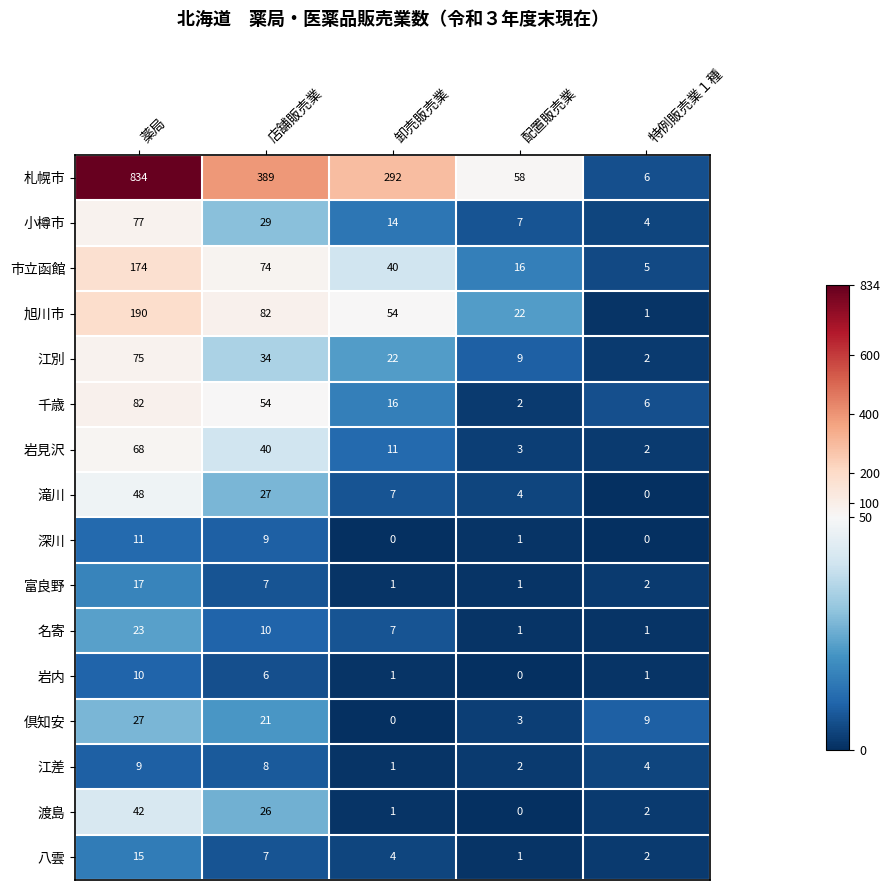

What is the sum of all 江差 values?

24